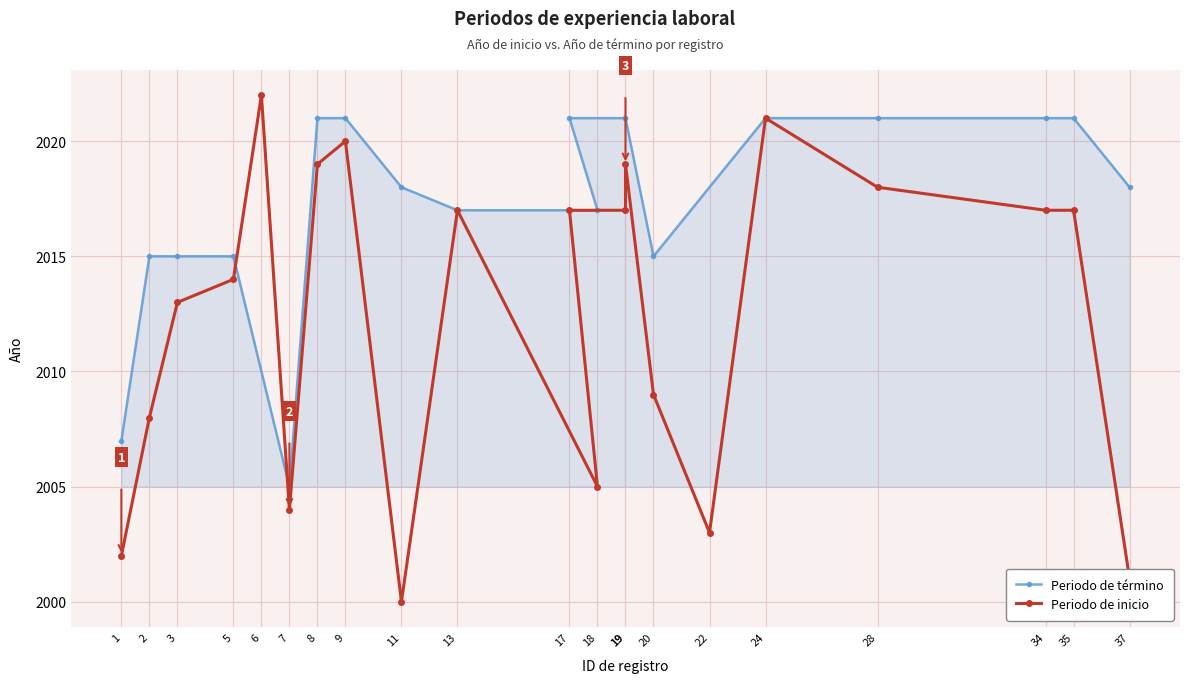

What is the maximum value shown in the chart?

2022